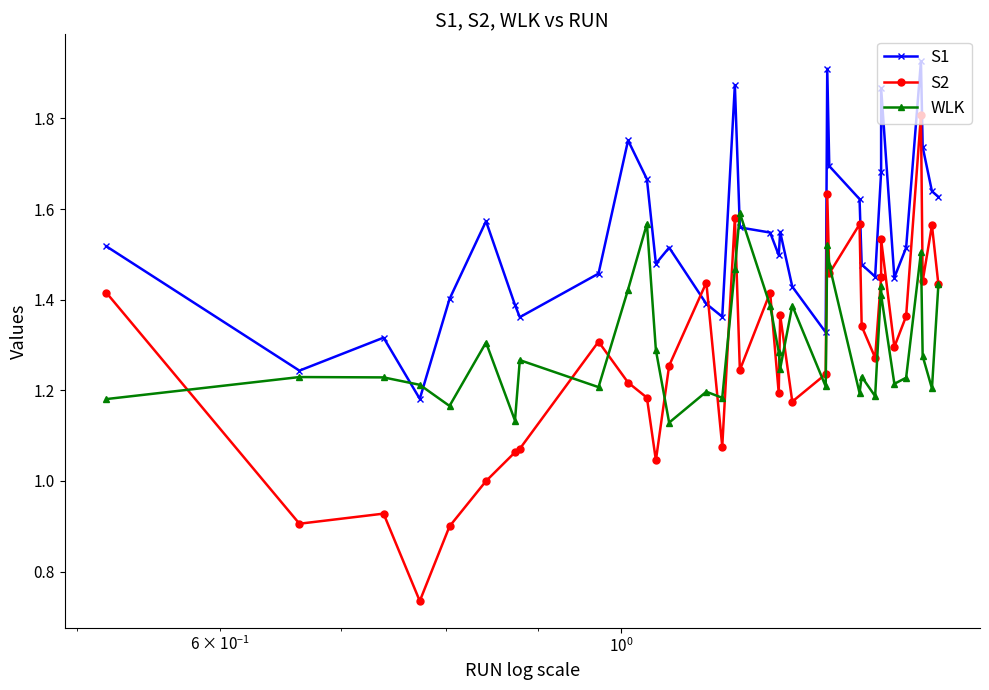

How many intersections are there between WLK and S2?

14